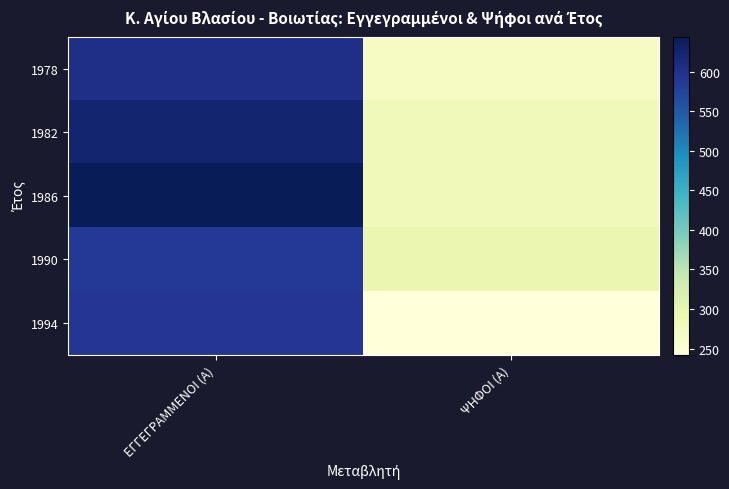

Reading left to right, what are all the values shown in this chart?

1978: ΕΓΓΕΓΡΑΜΜΕΝΟΙ (Α)=602	ΨΗΦΟΙ (Α)=270
1982: ΕΓΓΕΓΡΑΜΜΕΝΟΙ (Α)=625	ΨΗΦΟΙ (Α)=281
1986: ΕΓΓΕΓΡΑΜΜΕΝΟΙ (Α)=644	ΨΗΦΟΙ (Α)=281
1990: ΕΓΓΕΓΡΑΜΜΕΝΟΙ (Α)=588	ΨΗΦΟΙ (Α)=294
1994: ΕΓΓΕΓΡΑΜΜΕΝΟΙ (Α)=591	ΨΗΦΟΙ (Α)=242